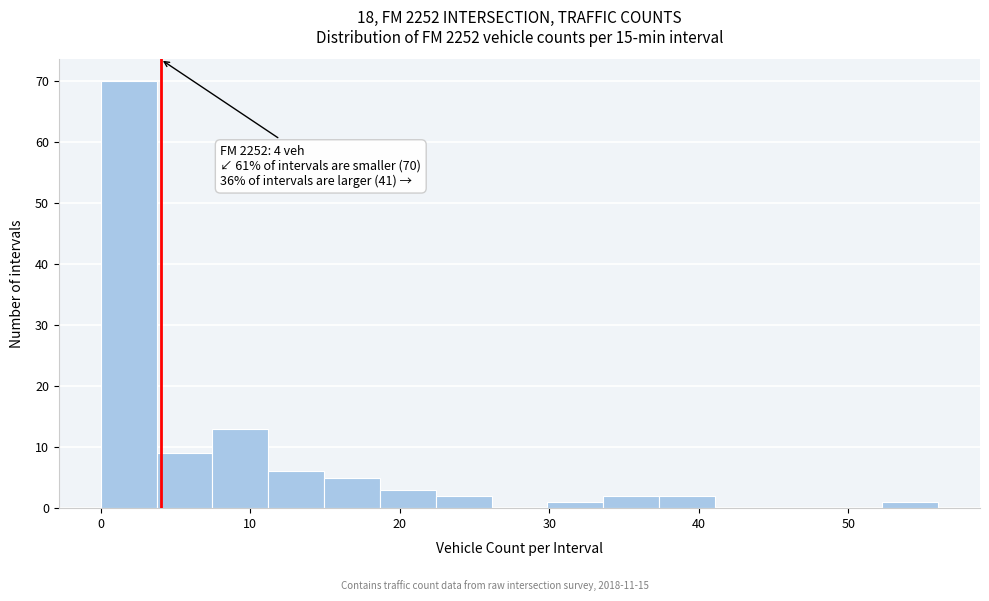

Read against the x-axis, roughly where is the centre of the tallest bar?

2